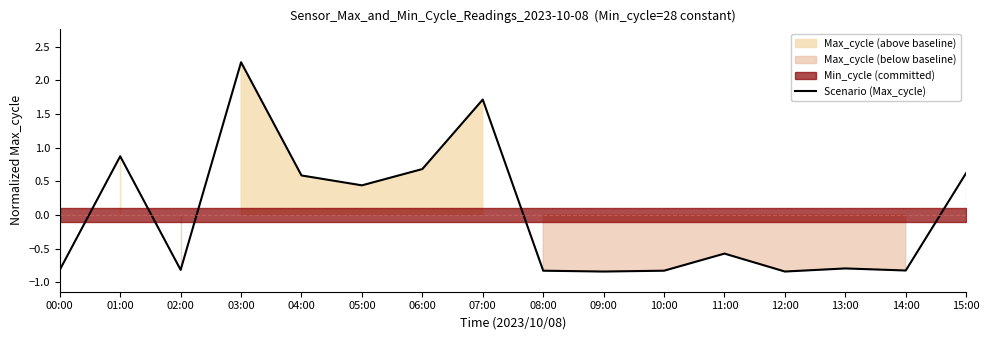

Which has a higher value, 11:00 or 10:00?

11:00